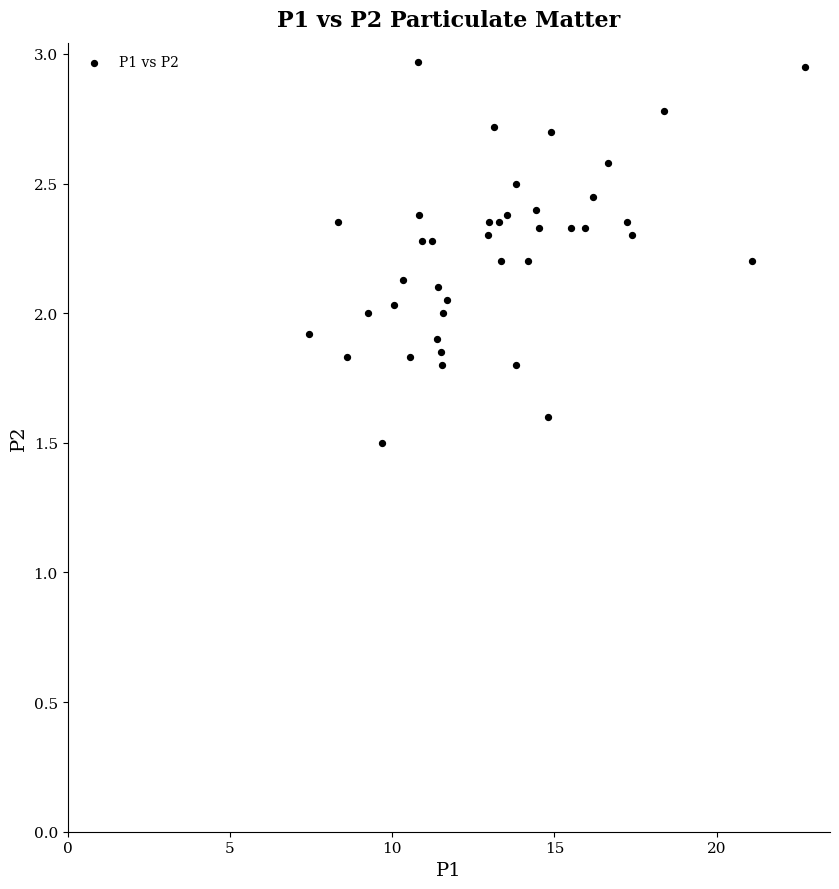

What is the range of Y values (max minus min)?

1.5